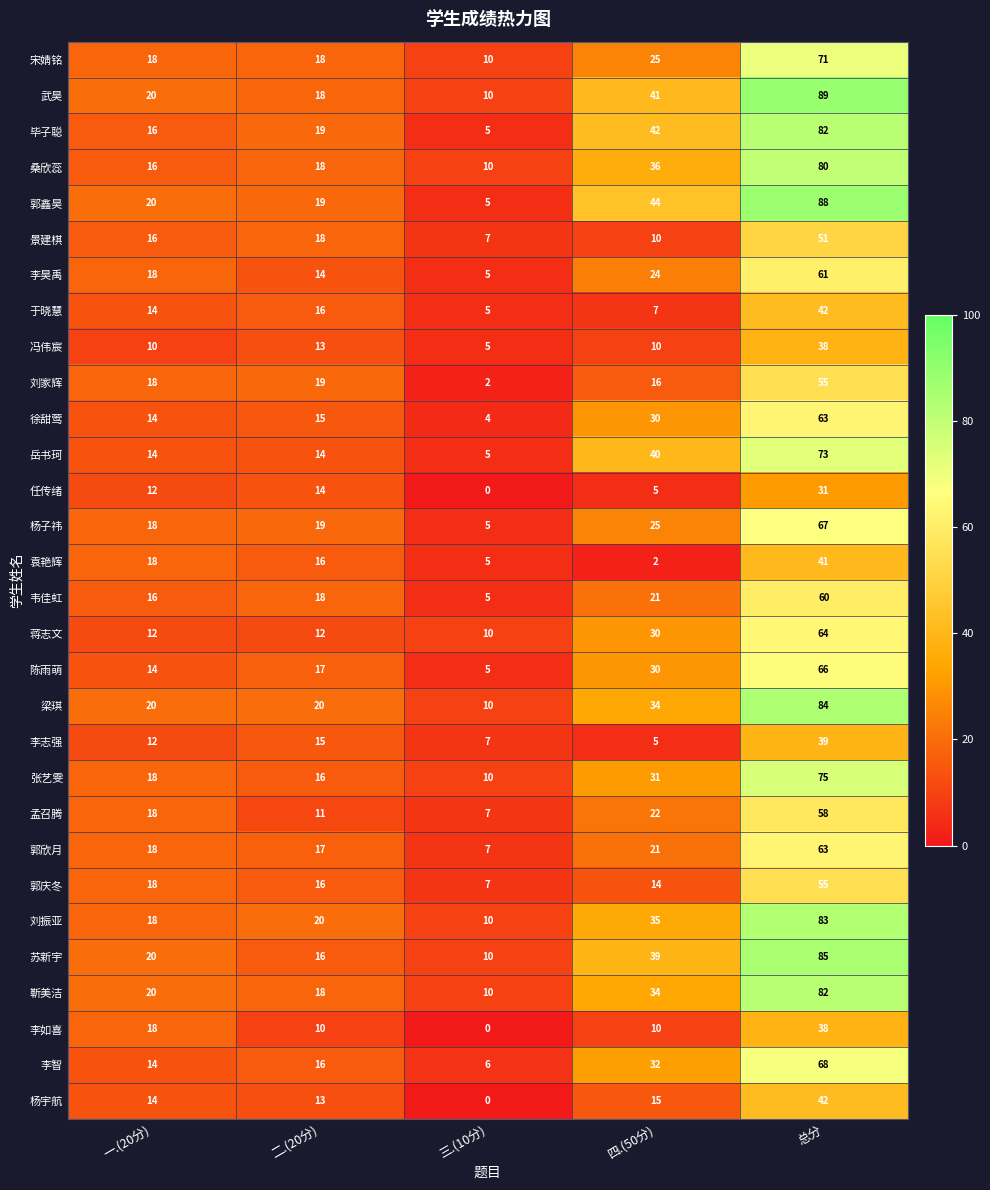

Which series changed the most between 二.(20分) and 三.(10分)?

刘家辉